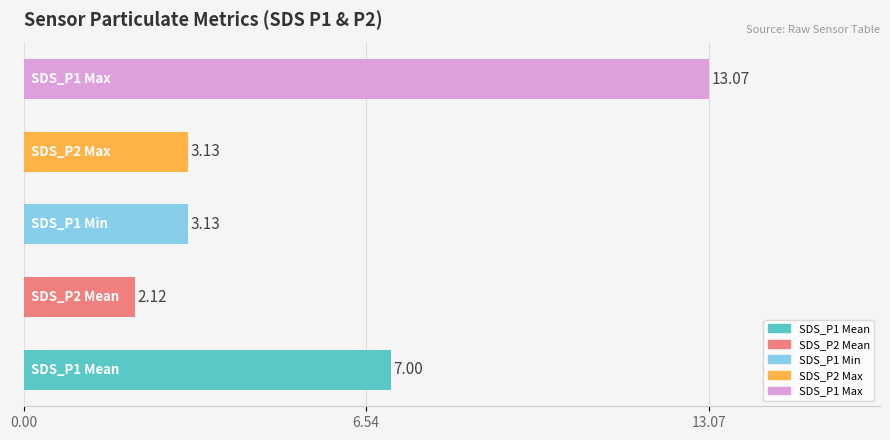

What is the difference between the second highest and minimum values?

4.9